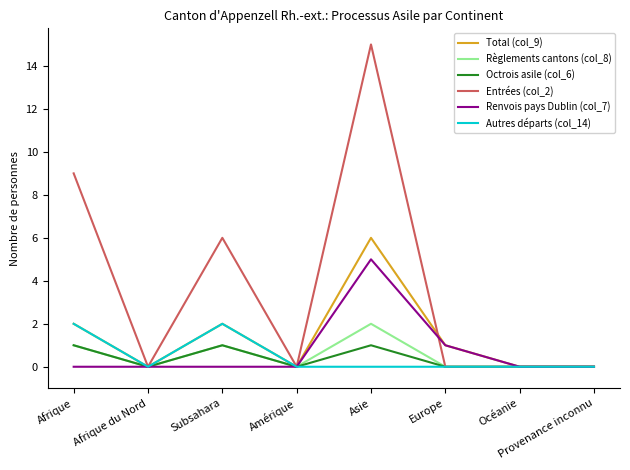

Reading left to right, transcribe all the data shown in this chart.

Total (col_9): Afrique=2	Afrique du Nord=0	Subsahara=2	Amérique=0	Asie=6	Europe=1	Océanie=0	Provenance inconnu=0
Règlements cantons (col_8): Afrique=1	Afrique du Nord=0	Subsahara=1	Amérique=0	Asie=2	Europe=0	Océanie=0	Provenance inconnu=0
Octrois asile (col_6): Afrique=1	Afrique du Nord=0	Subsahara=1	Amérique=0	Asie=1	Europe=0	Océanie=0	Provenance inconnu=0
Entrées (col_2): Afrique=9	Afrique du Nord=0	Subsahara=6	Amérique=0	Asie=15	Europe=0	Océanie=0	Provenance inconnu=0
Renvois pays Dublin (col_7): Afrique=0	Afrique du Nord=0	Subsahara=0	Amérique=0	Asie=5	Europe=1	Océanie=0	Provenance inconnu=0
Autres départs (col_14): Afrique=2	Afrique du Nord=0	Subsahara=2	Amérique=0	Asie=0	Europe=0	Océanie=0	Provenance inconnu=0